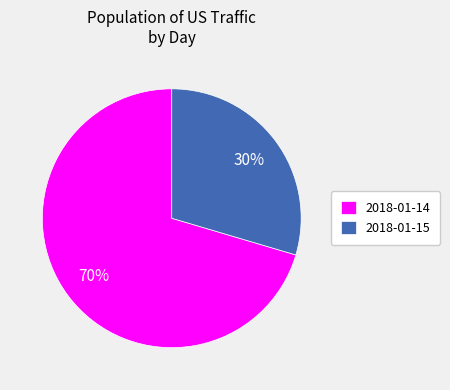

What is the smallest slice in the pie chart?

2018-01-15